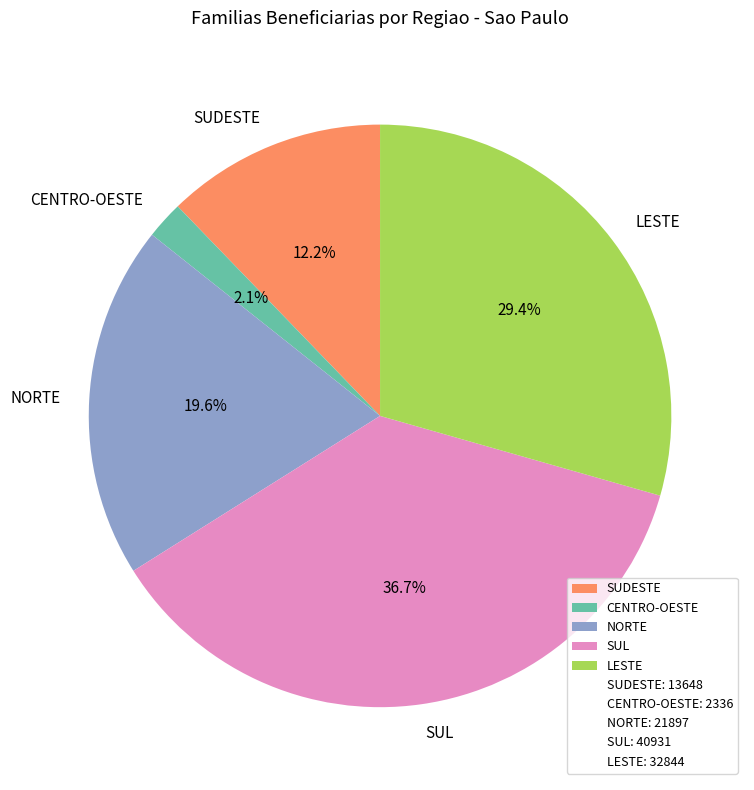

Is there a majority slice in this chart?

No